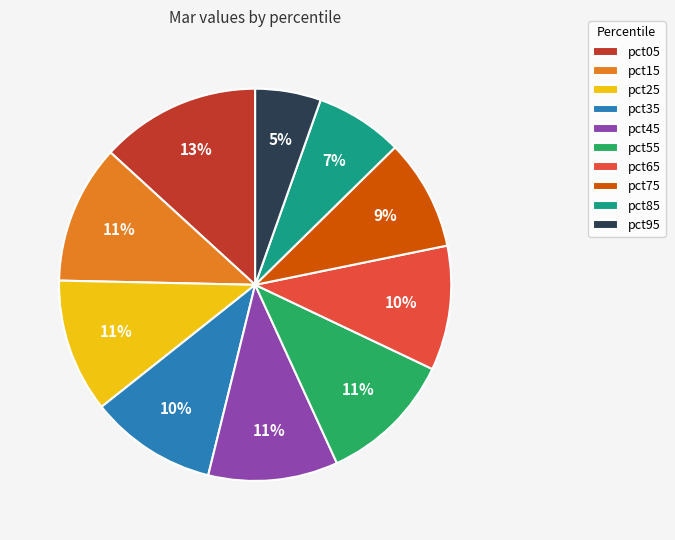

How many segments does this pie chart have?

10